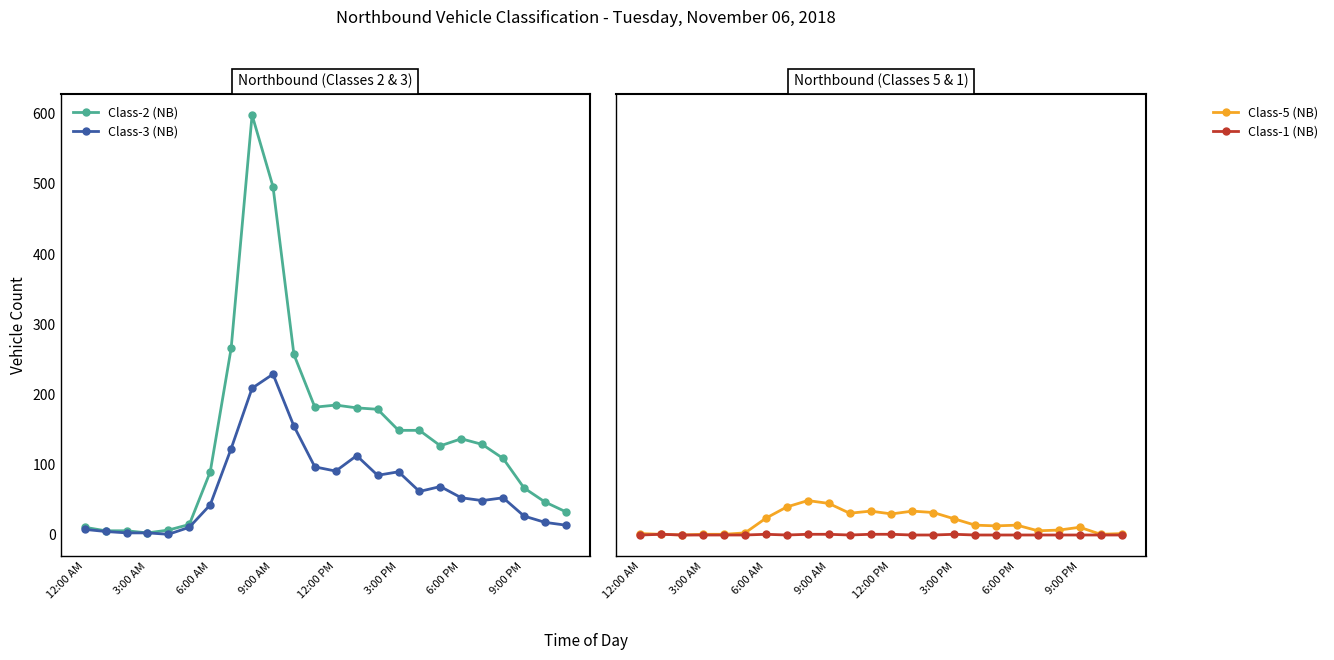

True or false: Class-1 (NB) has more than 0 interior local peaks.

True